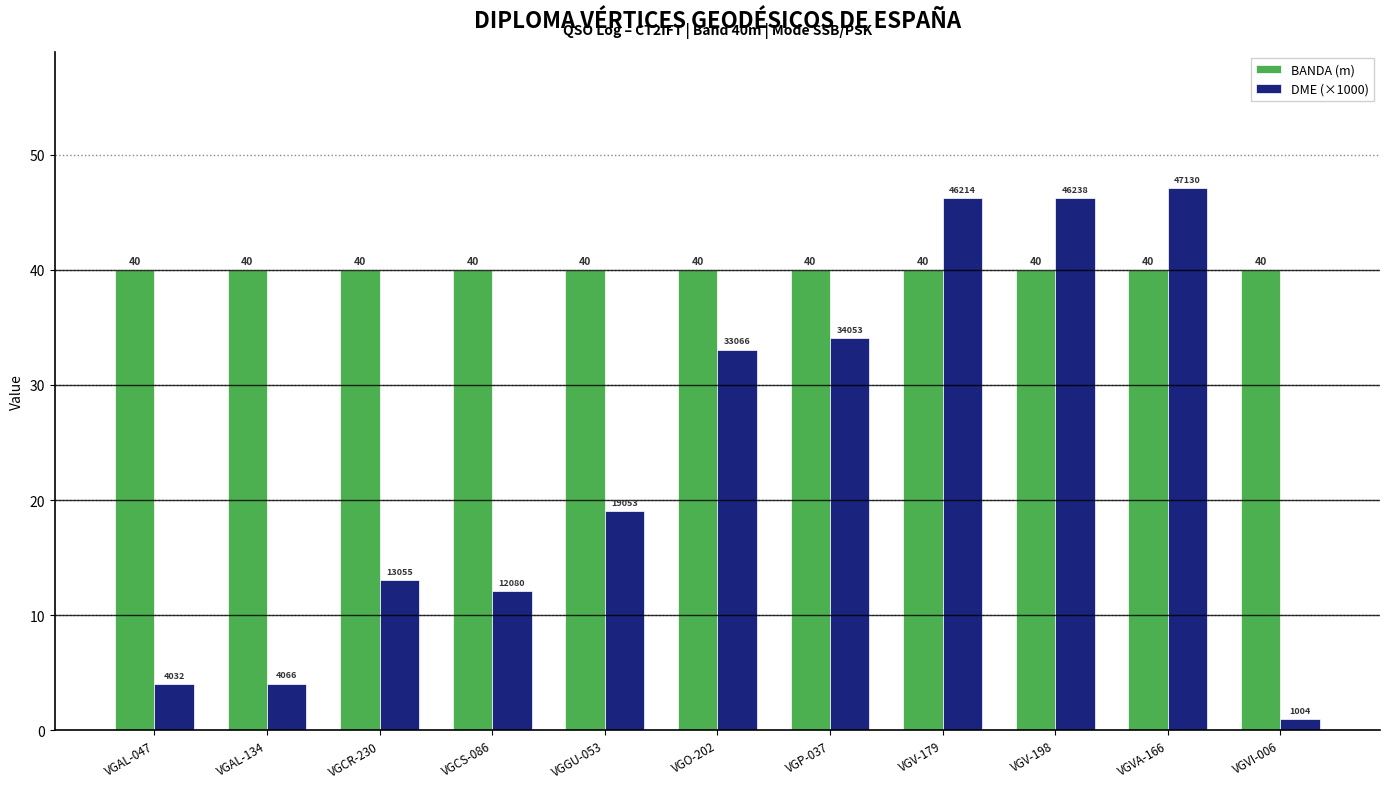

How many series are shown in this chart?

2